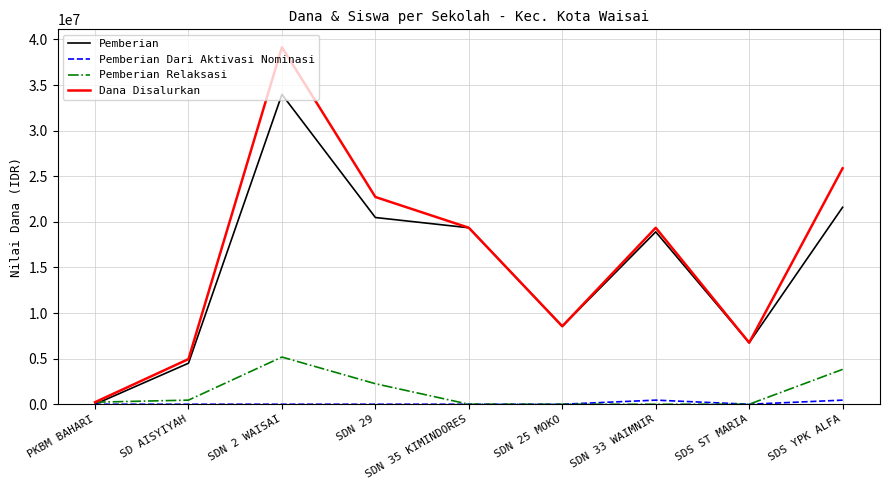

What value does the Pemberian Relaksasi series have at SDS YPK ALFA, to the nearest 10?

3825000